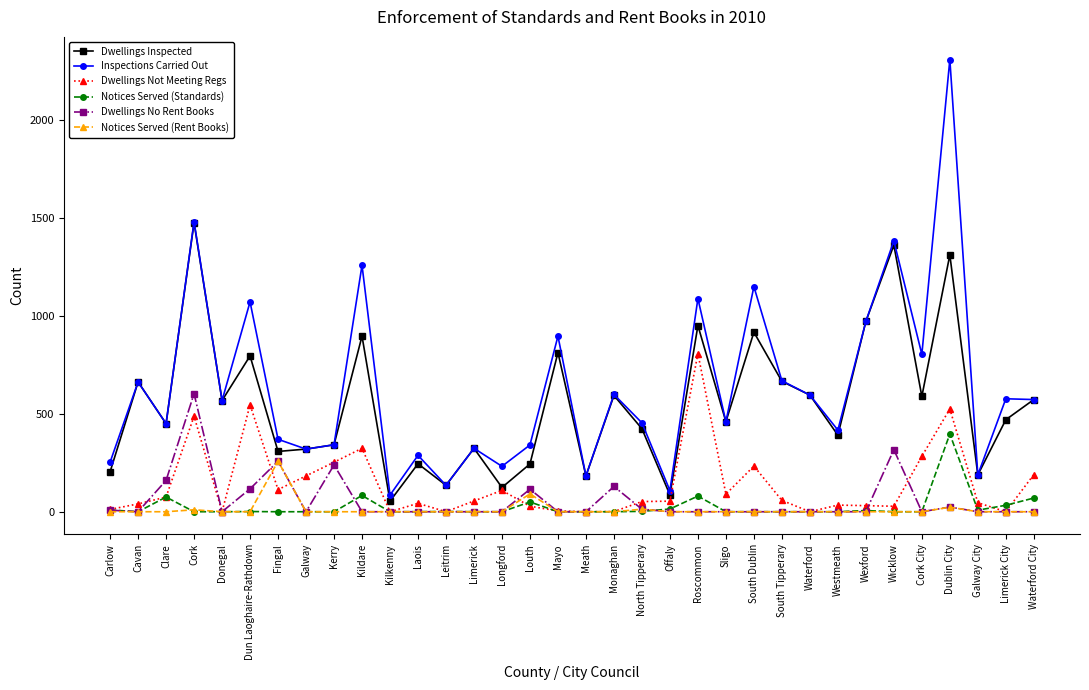

At which category is the sum across all series the highest?

Dublin City